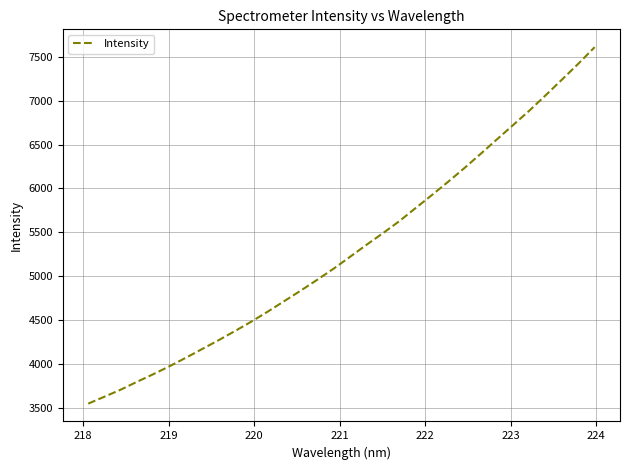

What is the smallest value displayed?

3550.9